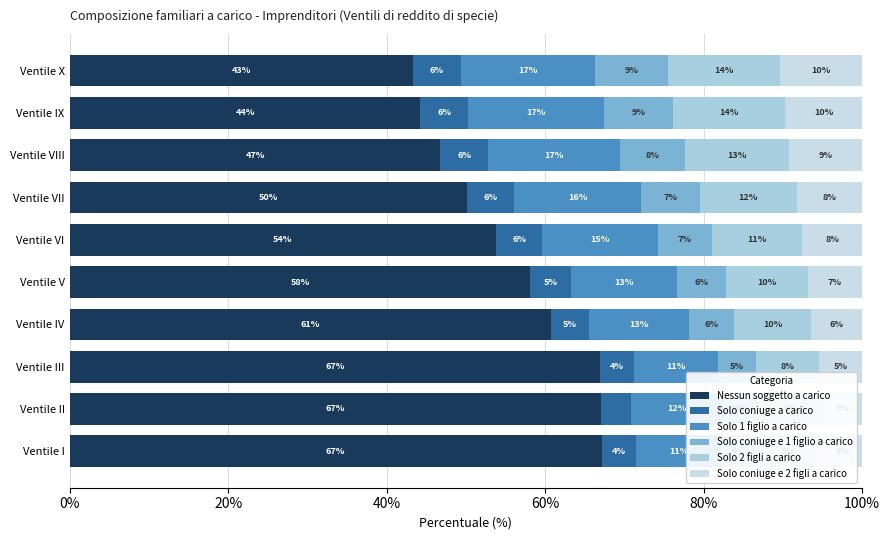

What is the difference between the maximum and minimum values in the Solo 2 figli a carico series?

6.2